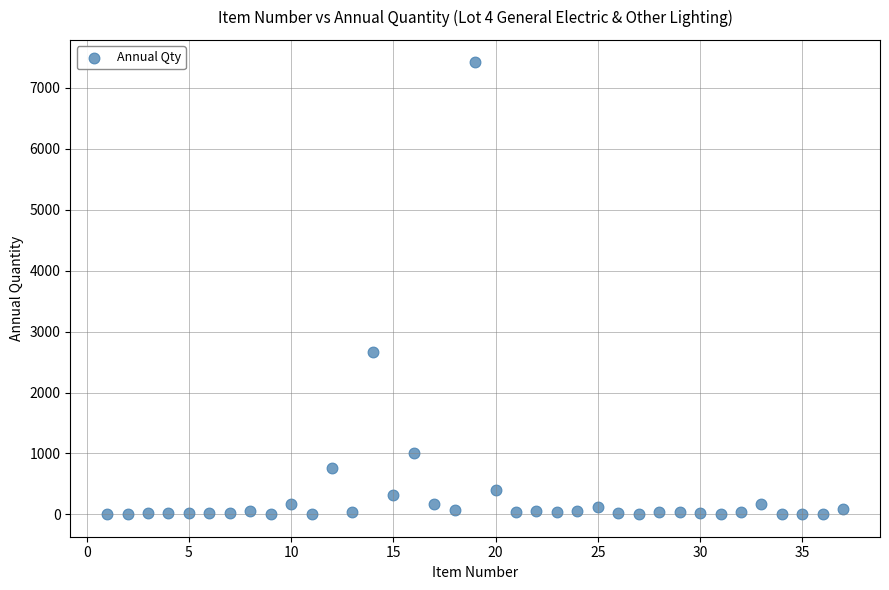

What is the range of Y values (max minus min)?

7412